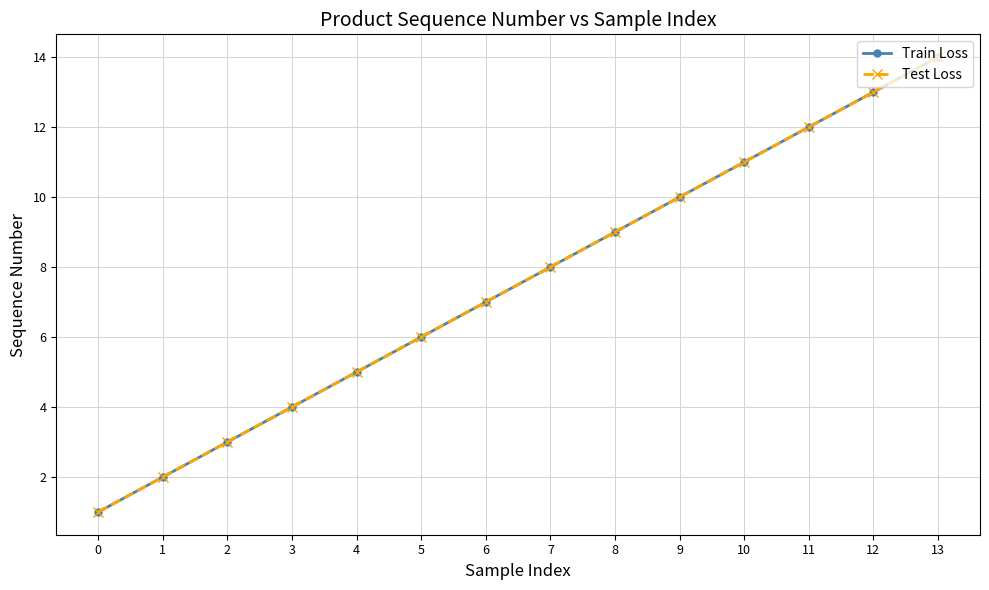

Is the value of Test Loss at 2 greater than the value of Train Loss at 9?

No